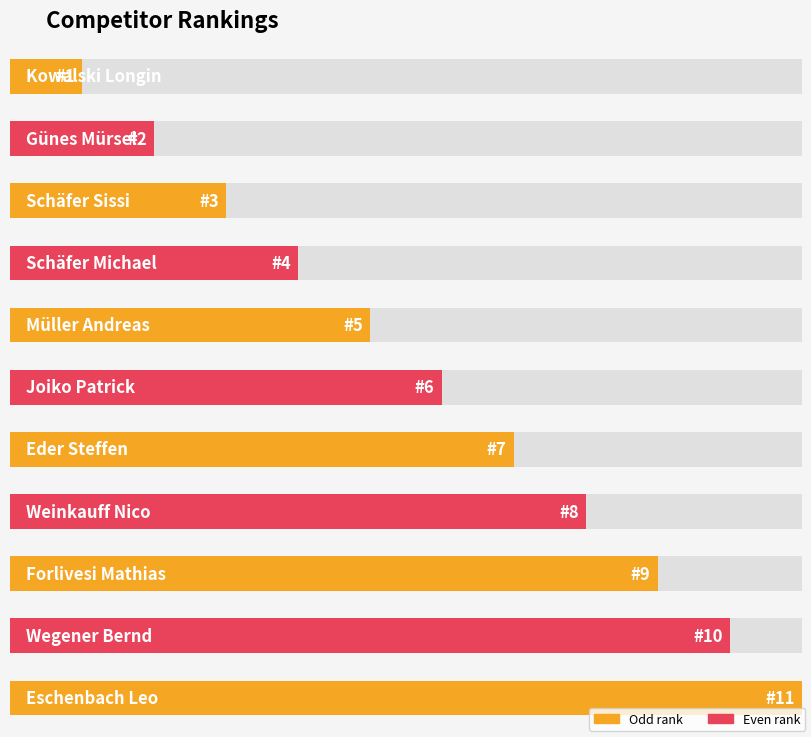

The chart shows a value of 4 at Weinkauff Nico. True or false?

False